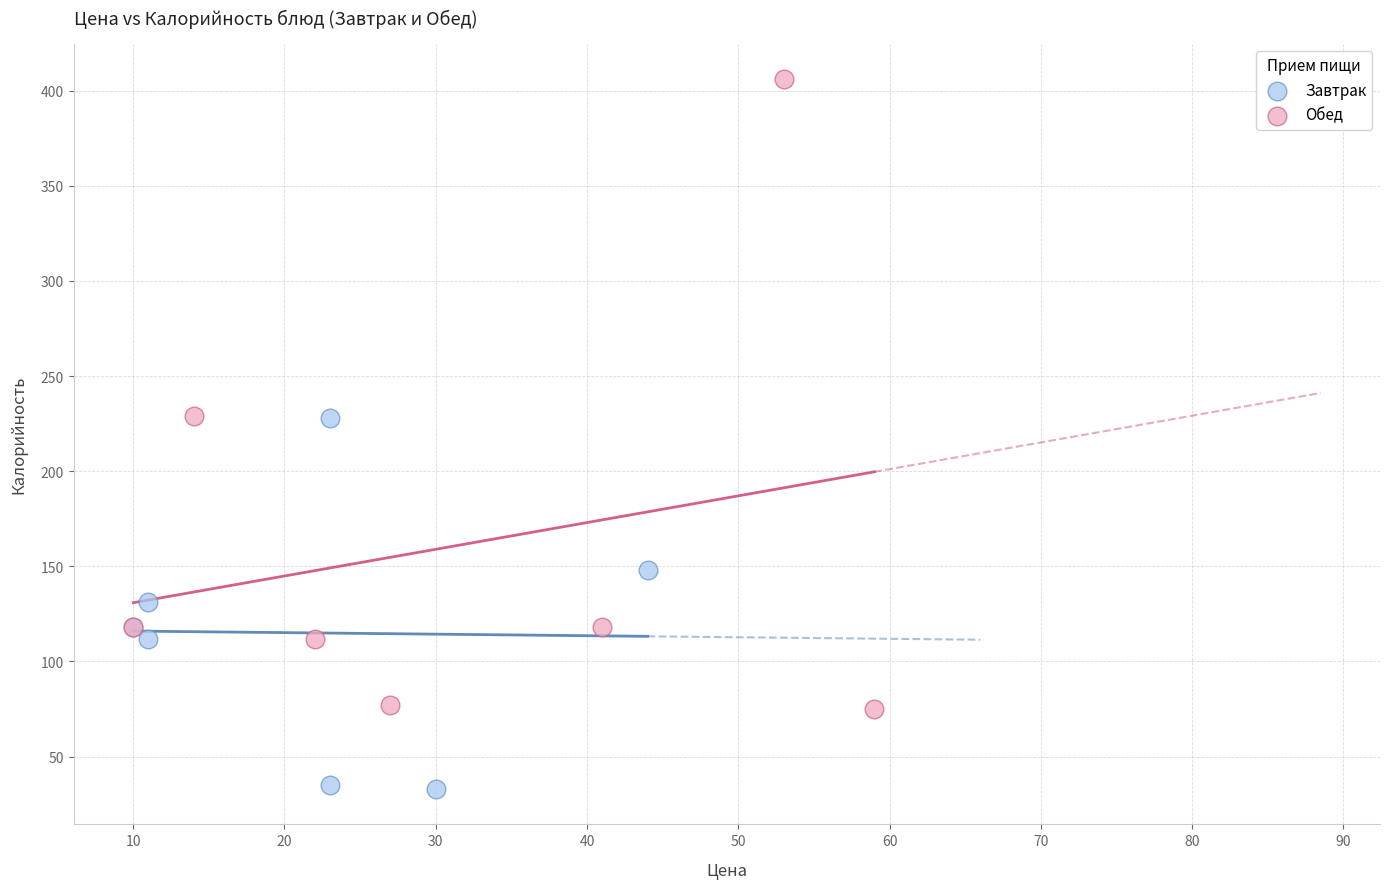

What are all the series names shown in the legend?

Завтрак, Обед